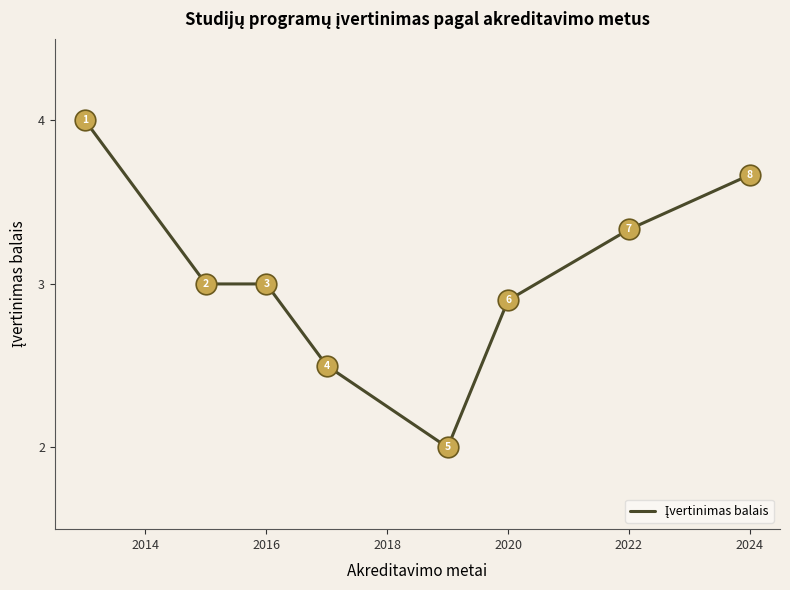

What is the difference between the maximum and minimum values?

2.0